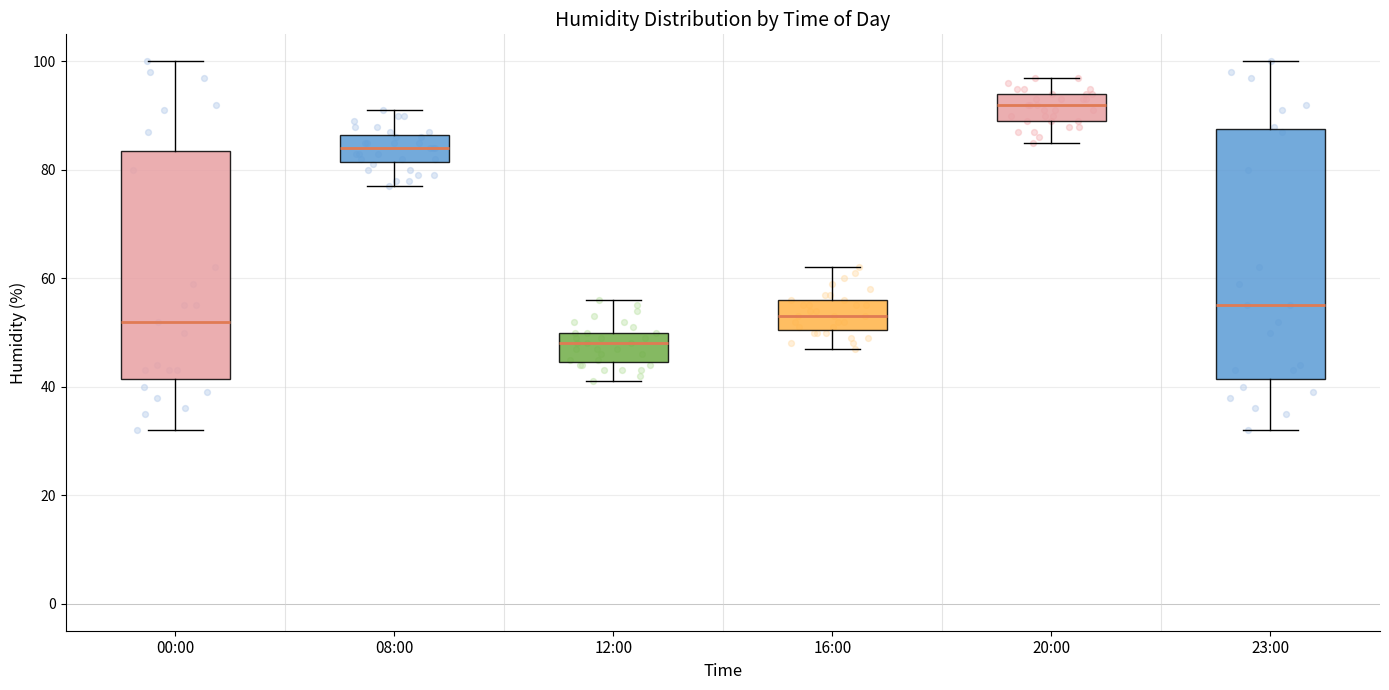

Where does the lower whisker of the box for 16:00 end on the y-axis? The values are not printed on the chart, so give them approximately, as read against the axis.

48